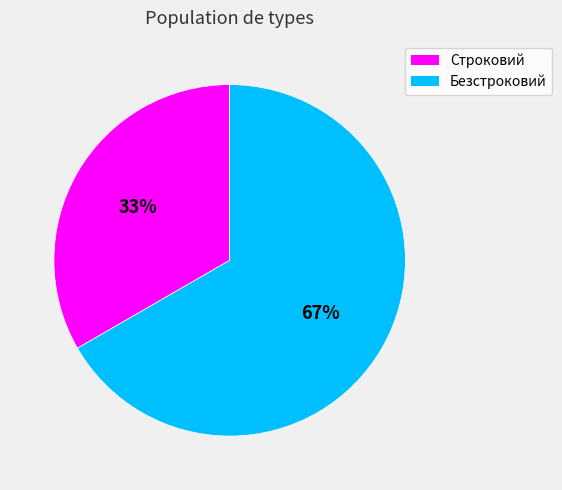

Is it true that Строковий is 21% of the pie?

False